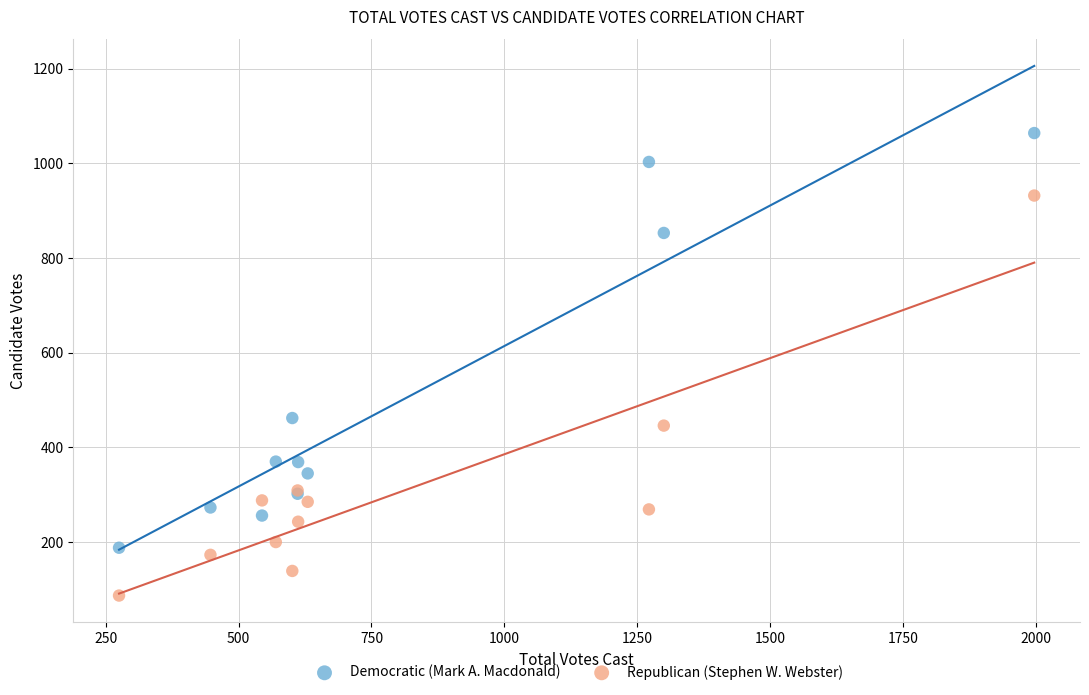

Which series contains the lowest Y value?

Republican (Stephen W. Webster)